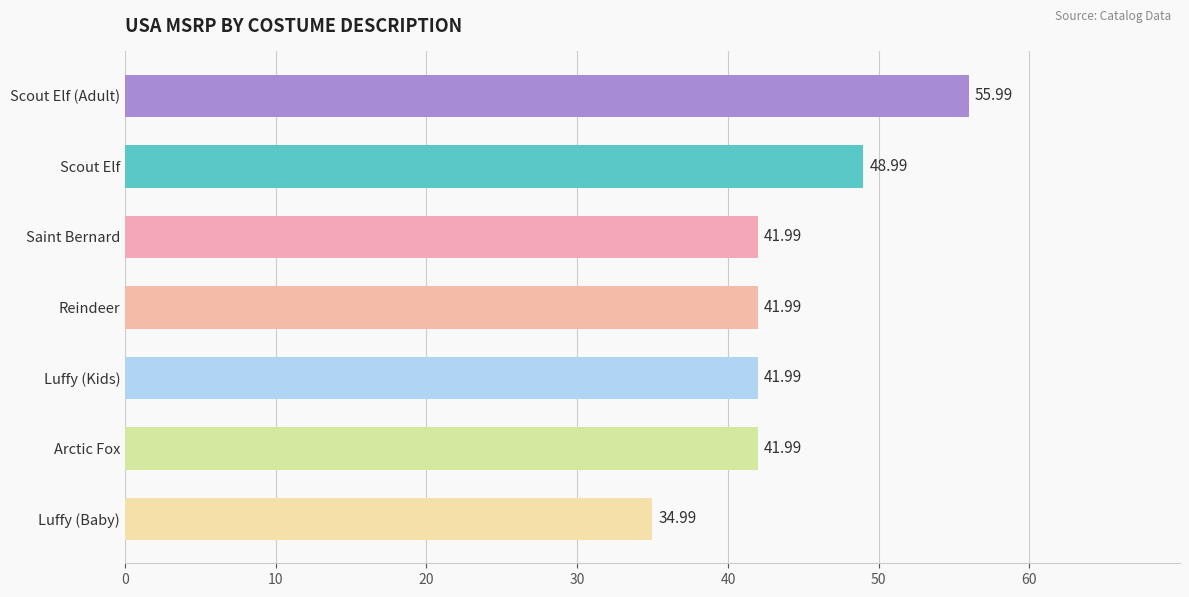

Approximately how many times larger is the value at Scout Elf (Adult) compared to Saint Bernard?

1.3